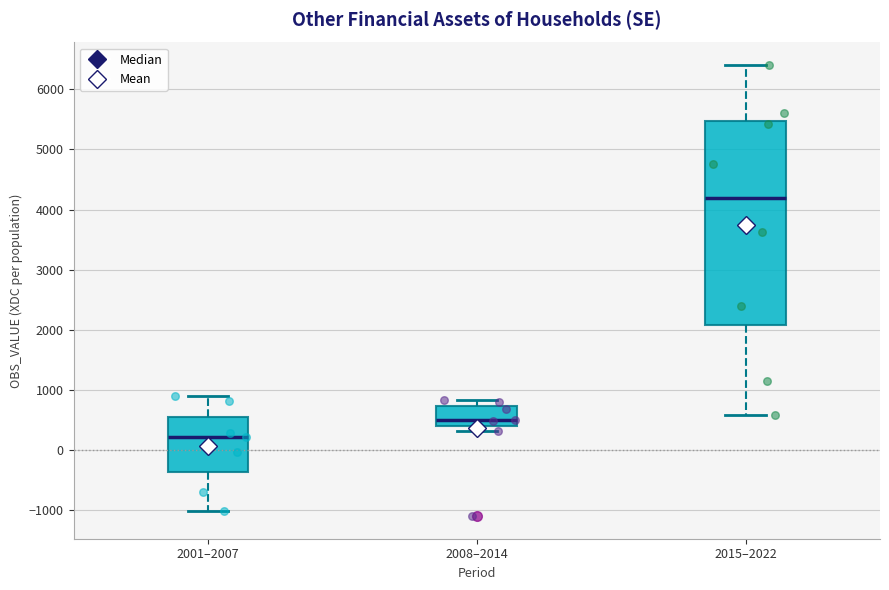

Reading left to right, transcribe this box plot: for each box, give where its median line is, the range the box spans, and where its two whiskers end, as read against the y-axis. The values are not printed on the chart, so give them approximately, as read against the axis.

2001–2007: median 200, box -400 to 600, whiskers -1000 to 900
2008–2014: median 500, box 400 to 700, whiskers 300 to 800
2015–2022: median 4200, box 2100 to 5500, whiskers 600 to 6400